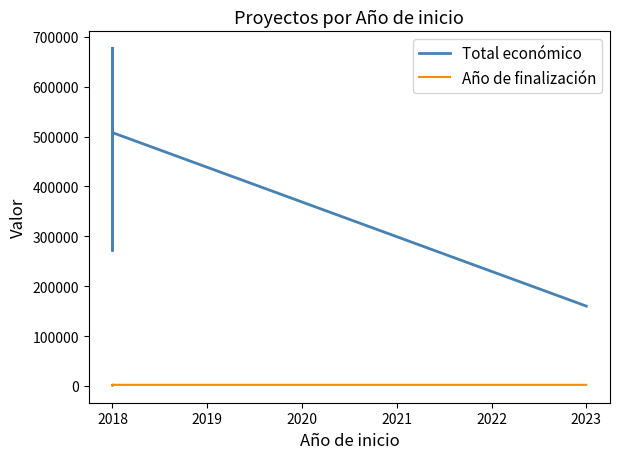

How many data points in Año de finalización are above 2020?

1